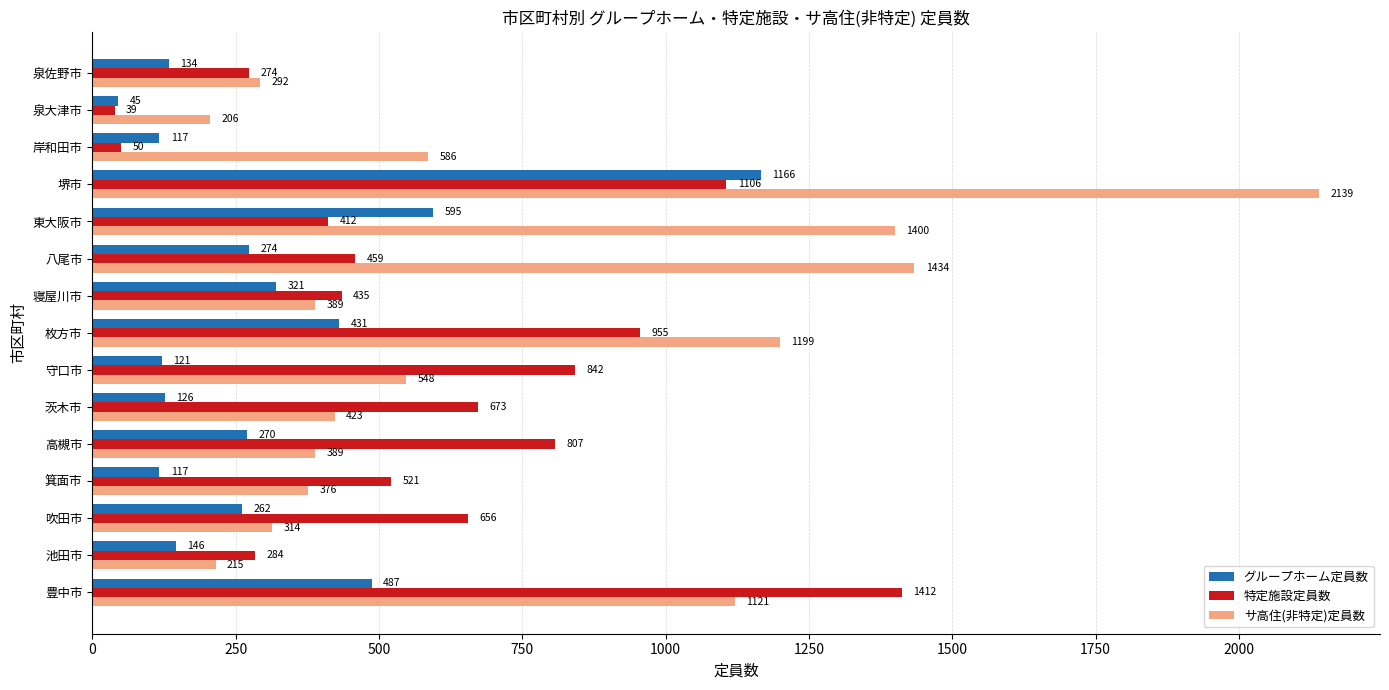

The value of サ高住(非特定)定員数 at 茨木市 is 676. True or false?

False